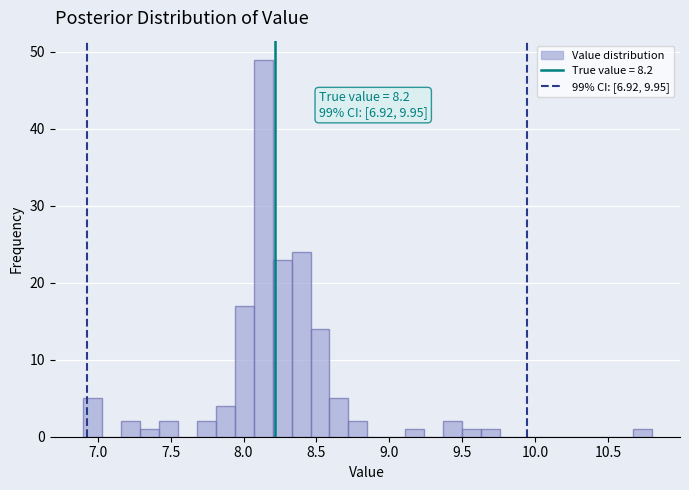

Read against the x-axis, roughly where is the centre of the tallest bar?

8.15